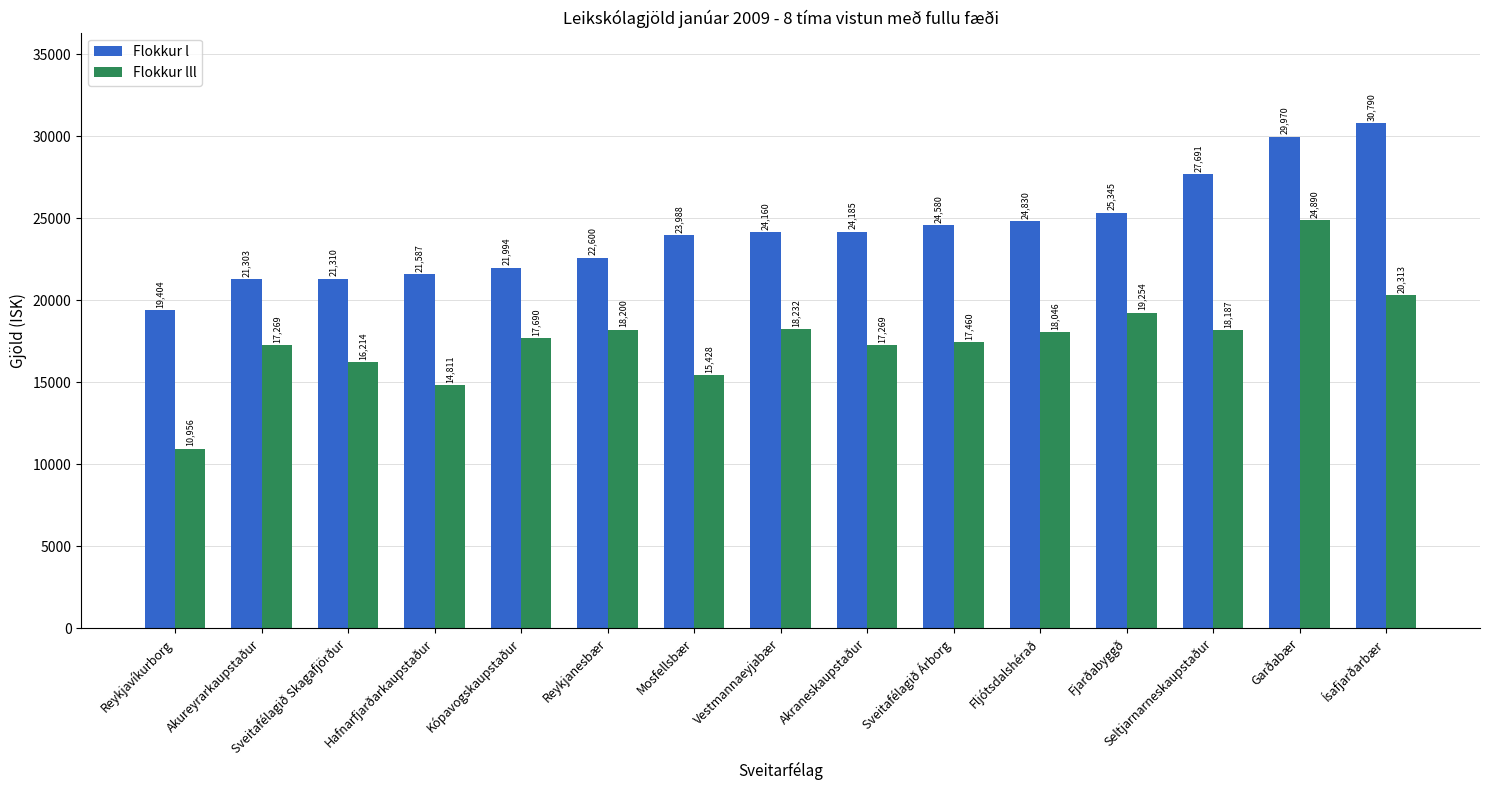

List the series in order of their peak value, highest first.

Flokkur l, Flokkur lll